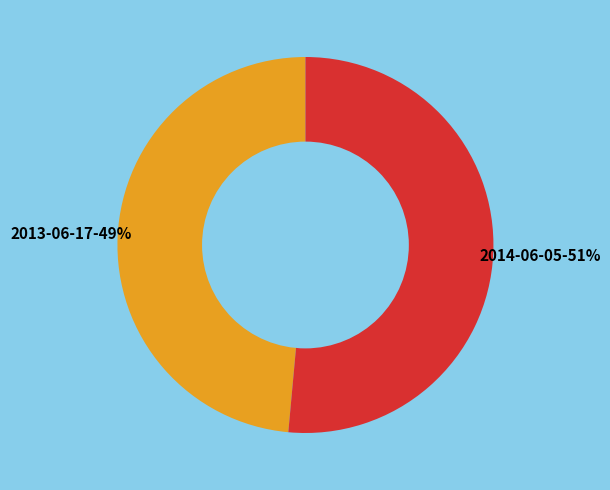

To the nearest percent, what is the average slice percentage?

50%